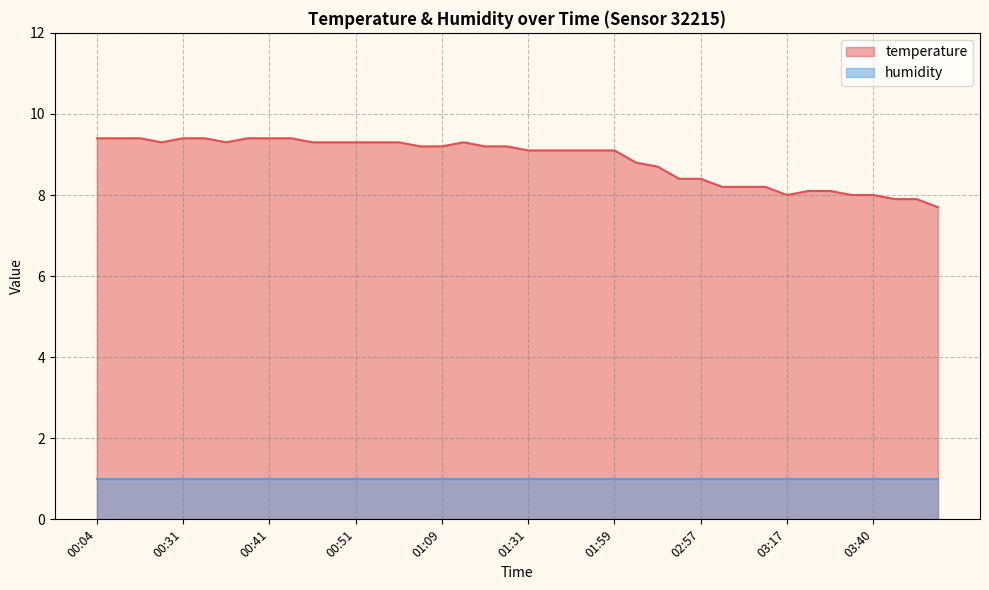

How many data points does each series have?

40